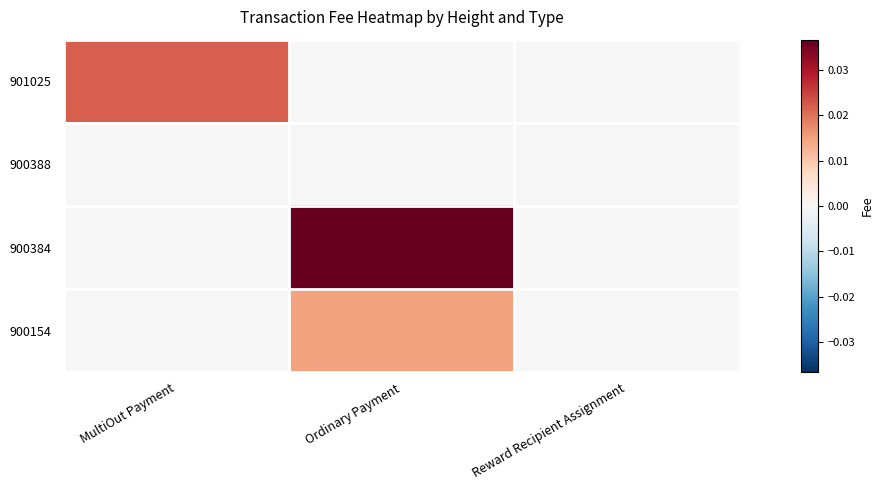

Which series has the widest spread of values?

900384